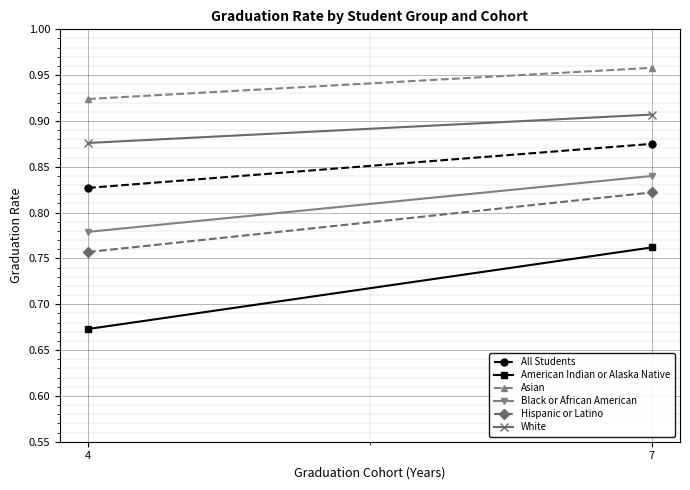

Which series has the widest spread of values?

American Indian or Alaska Native